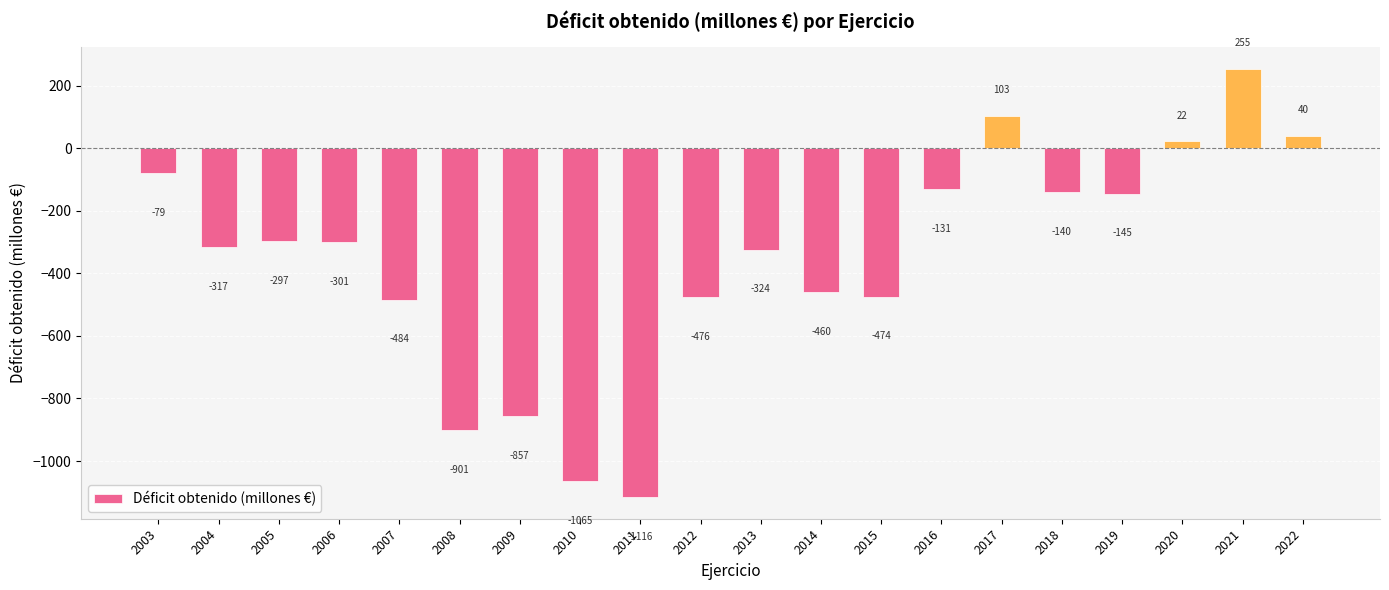

At which label does the data first exceed -301?

2003